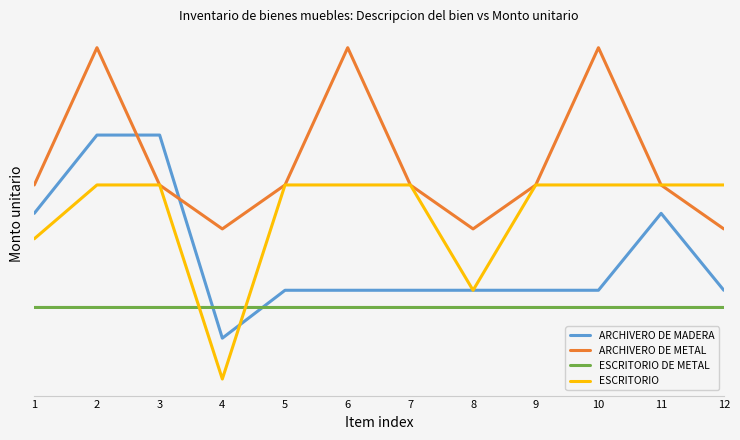

What is the value of the ARCHIVERO DE METAL point at the 9th from the left?

4200.0